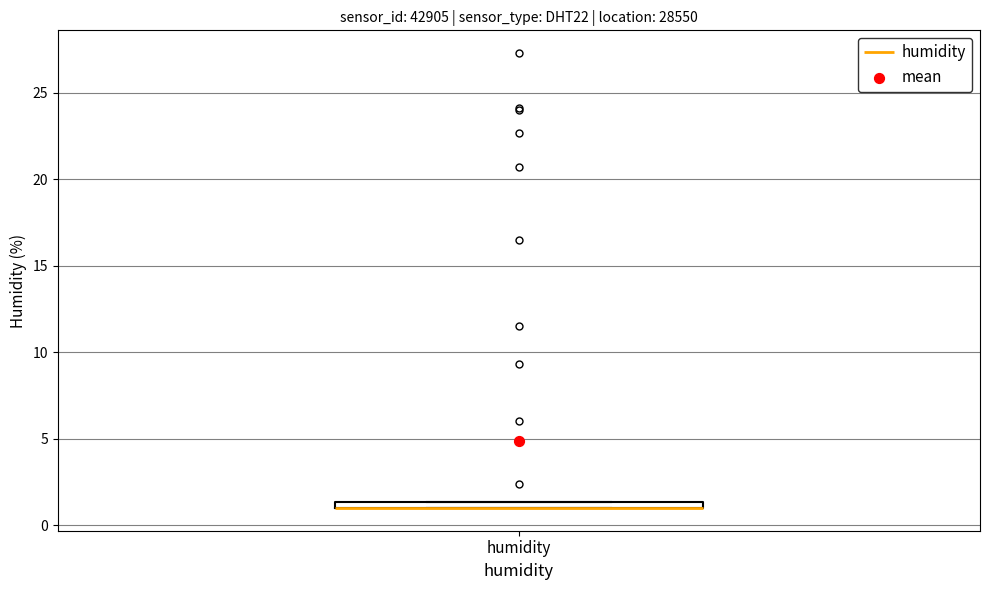

Where is the lower edge of the box for humidity on the y-axis? The values are not printed on the chart, so give them approximately, as read against the axis.

1.0